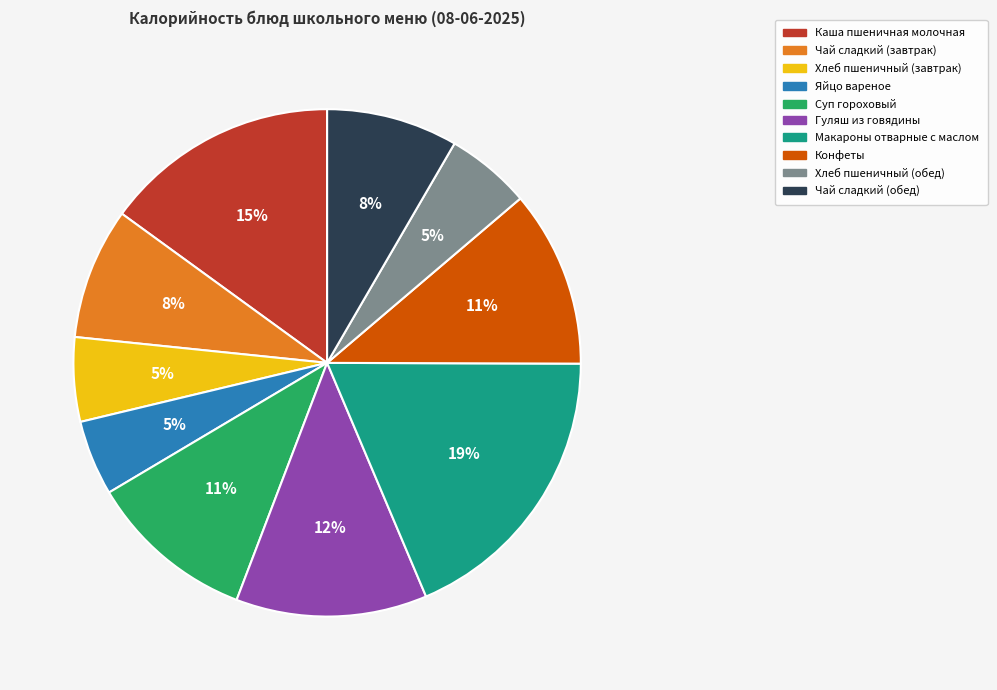

To the nearest percent, what percentage of the pie is Конфеты?

11%